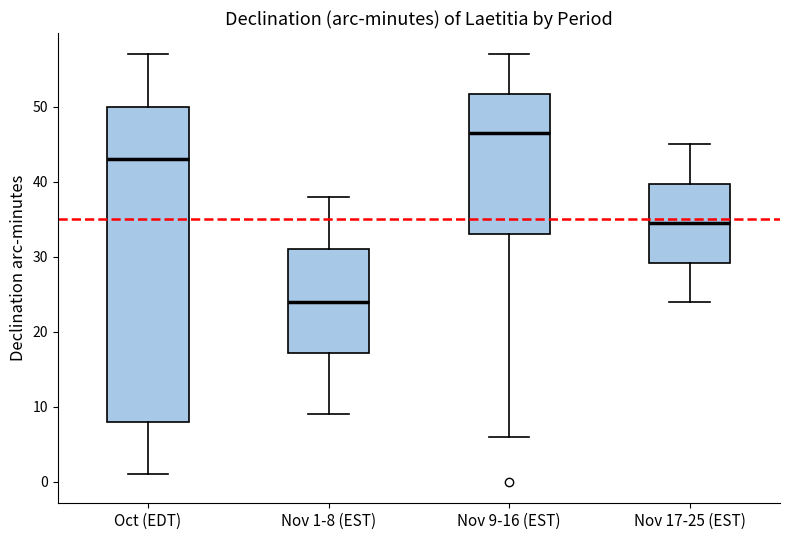

Where is the upper edge of the box for Nov 1-8 (EST) on the y-axis? The values are not printed on the chart, so give them approximately, as read against the axis.

31